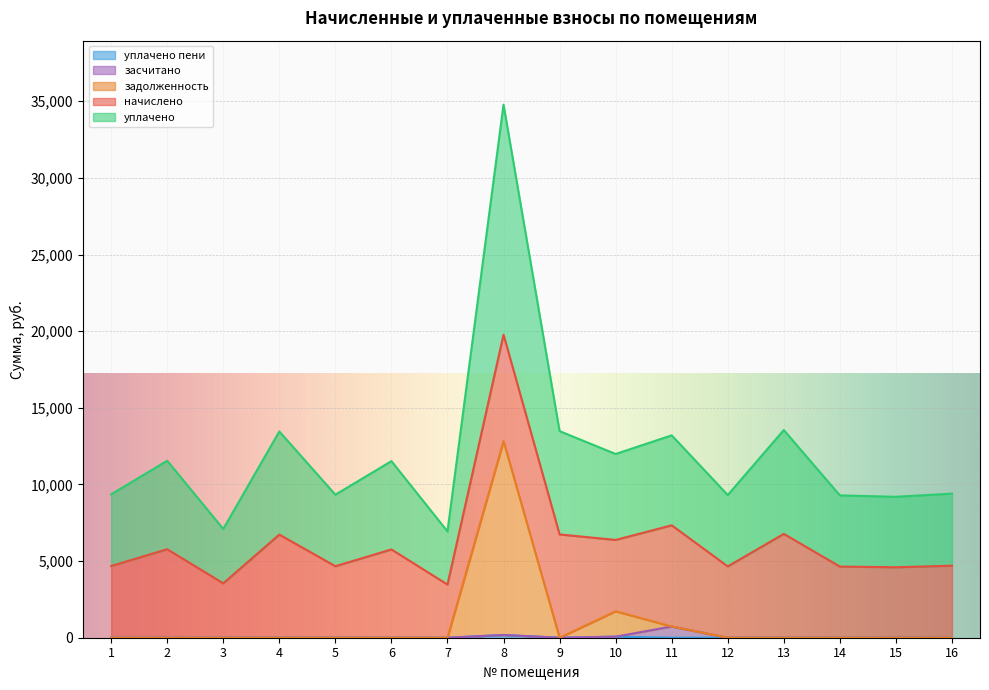

What is the difference between the maximum and minimum values in the уплачено series?

27841.8